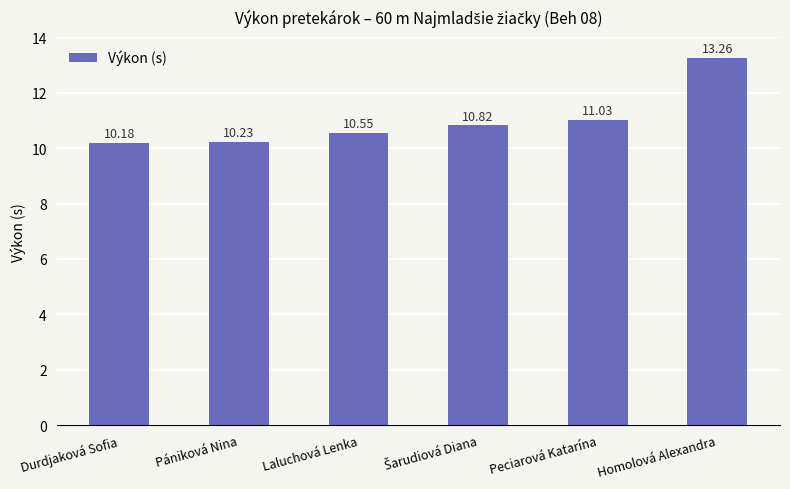

At which label is the value closest to 11?

Peciarová Katarína